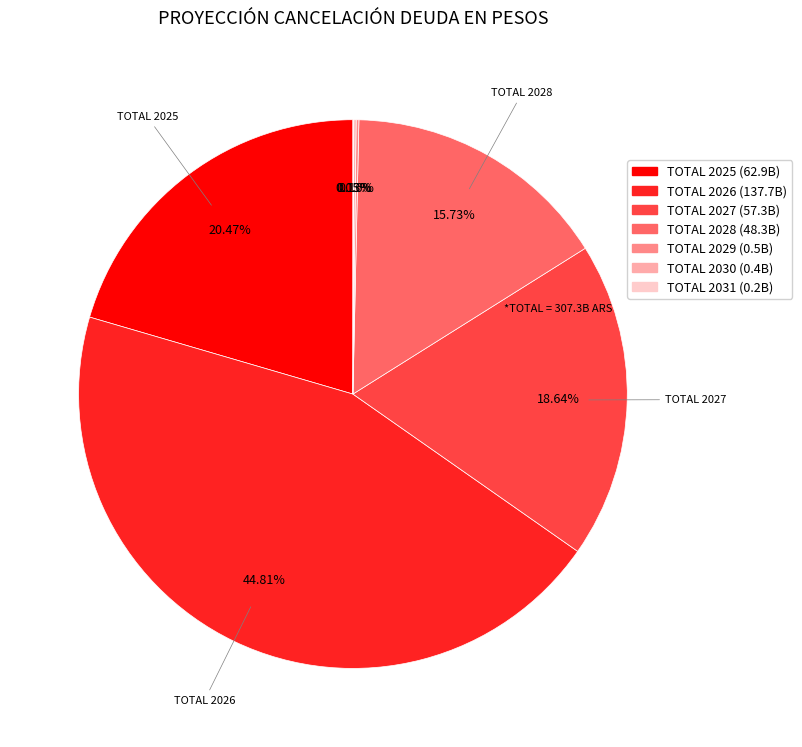

Is there any slice that represents more than half of the pie?

No